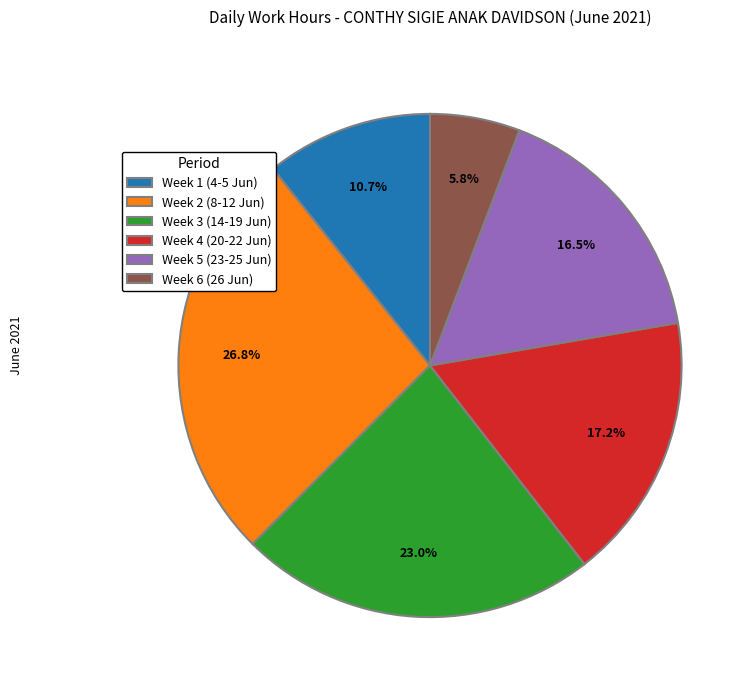

Is there a majority slice in this chart?

No